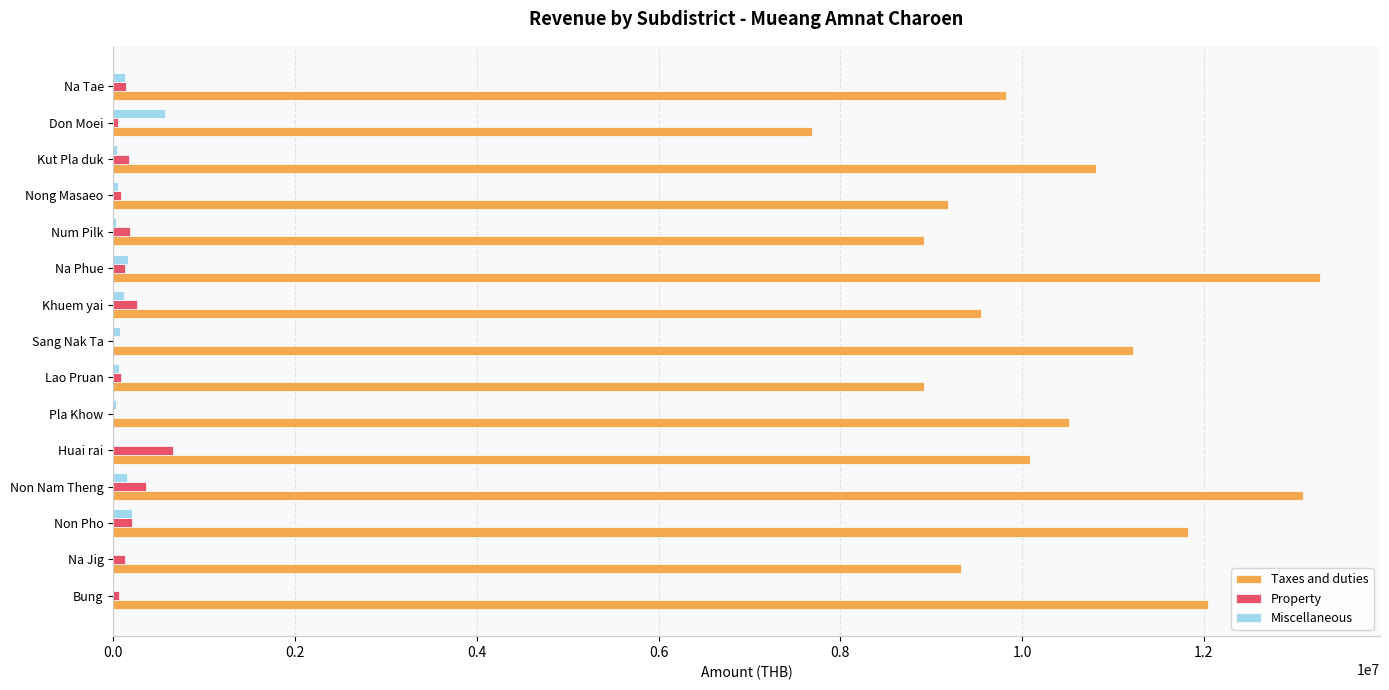

How many values in the Property series exceed 129810?

8